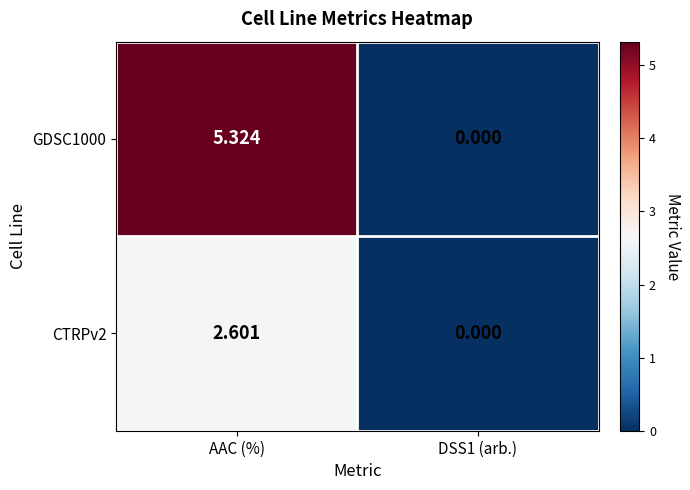

At which label does CTRPv2 first exceed 2?

AAC (%)